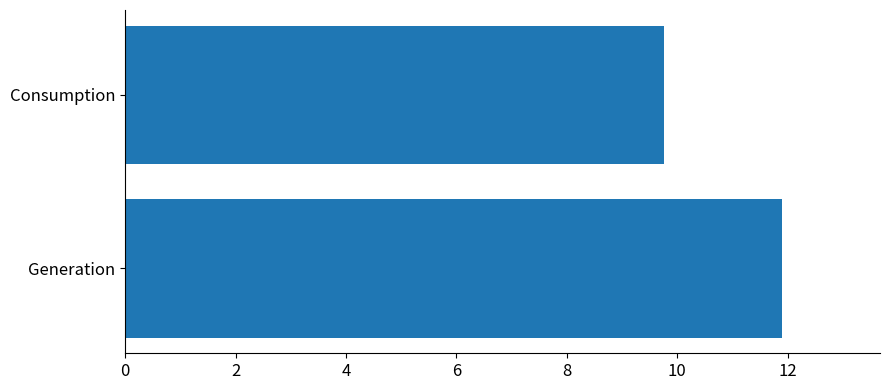

How many data points are above 11?

1